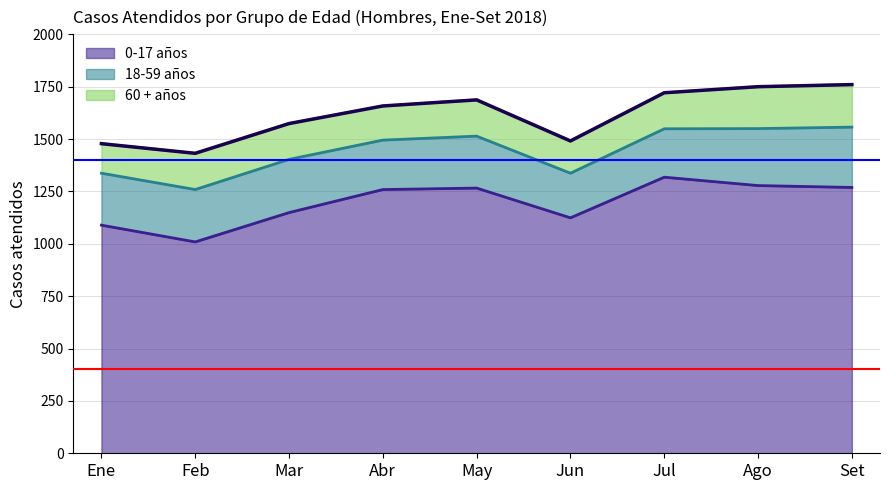

What is the average value of the 60 + años series?

172